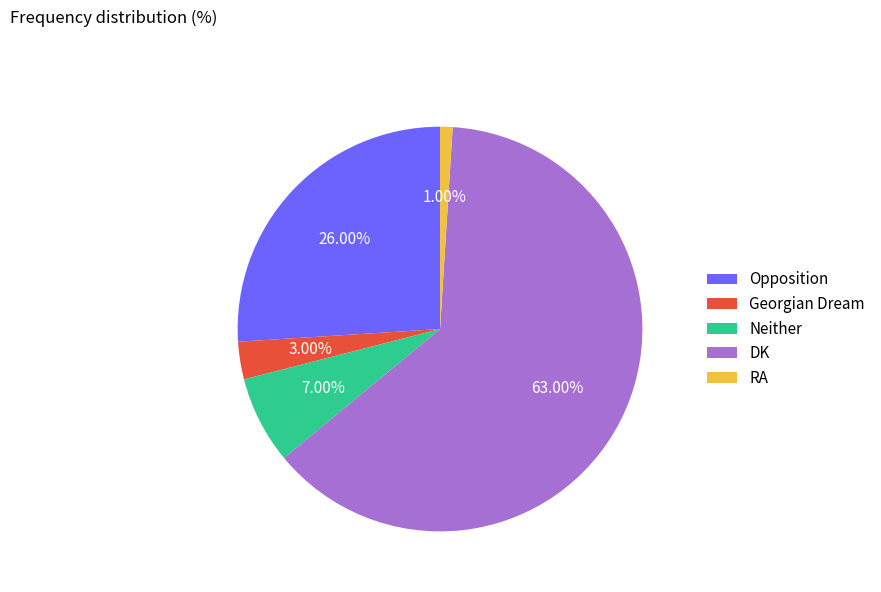

To the nearest percent, what is the combined percentage of Opposition and RA?

27%